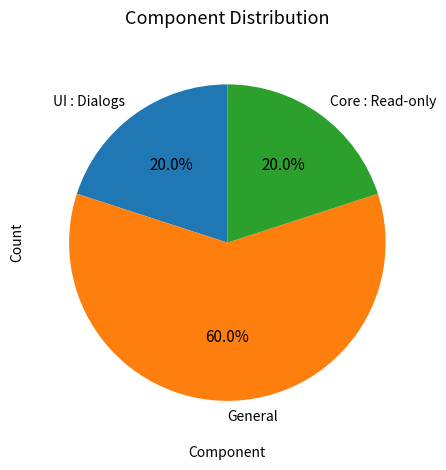

Combined, what portion of the pie is Core : Read-only and UI : Dialogs?

40.0%